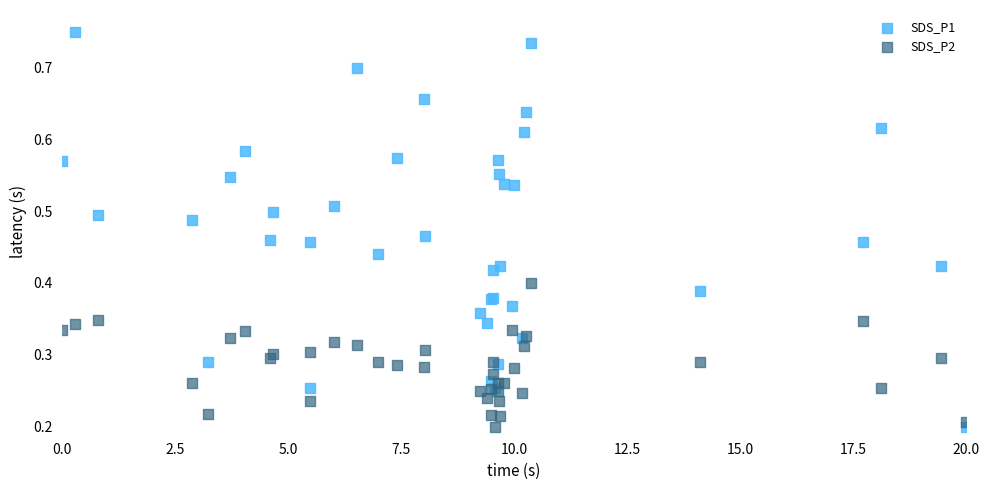

What is the X range (max minus min) for the scatter plot?

20.0